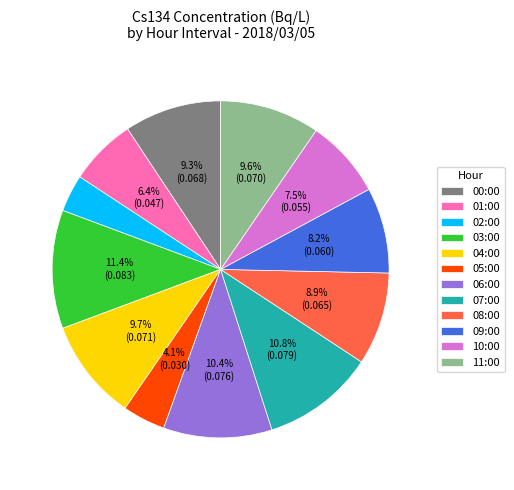

To the nearest percent, what is the average slice percentage?

8%